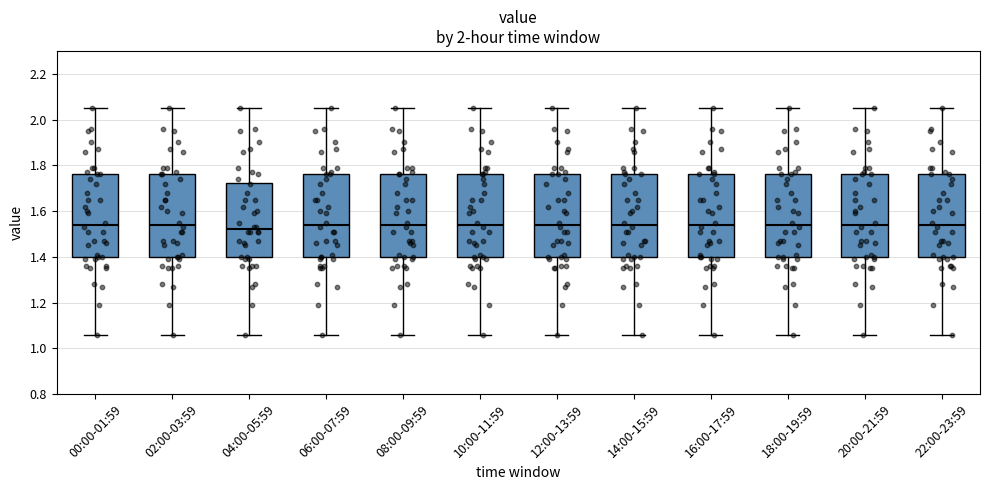

Reading left to right, read every box against the y-axis: the position of its median line, the range the box covers, and the ends of its whiskers. The values are not printed on the chart, so give them approximately, as read against the axis.

00:00-01:59: median 1.54, box 1.40 to 1.76, whiskers 1.06 to 2.06
02:00-03:59: median 1.54, box 1.40 to 1.76, whiskers 1.06 to 2.06
04:00-05:59: median 1.52, box 1.40 to 1.72, whiskers 1.06 to 2.06
06:00-07:59: median 1.54, box 1.40 to 1.76, whiskers 1.06 to 2.06
08:00-09:59: median 1.54, box 1.40 to 1.76, whiskers 1.06 to 2.06
10:00-11:59: median 1.54, box 1.40 to 1.76, whiskers 1.06 to 2.06
12:00-13:59: median 1.54, box 1.40 to 1.76, whiskers 1.06 to 2.06
14:00-15:59: median 1.54, box 1.40 to 1.76, whiskers 1.06 to 2.06
16:00-17:59: median 1.54, box 1.40 to 1.76, whiskers 1.06 to 2.06
18:00-19:59: median 1.54, box 1.40 to 1.76, whiskers 1.06 to 2.06
20:00-21:59: median 1.54, box 1.40 to 1.76, whiskers 1.06 to 2.06
22:00-23:59: median 1.54, box 1.40 to 1.76, whiskers 1.06 to 2.06